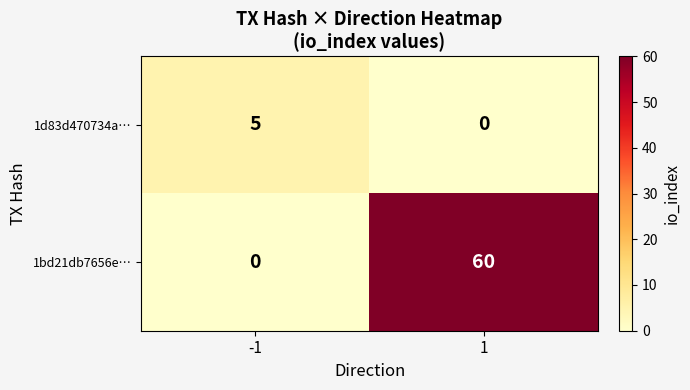

How many data points does each series have?

2